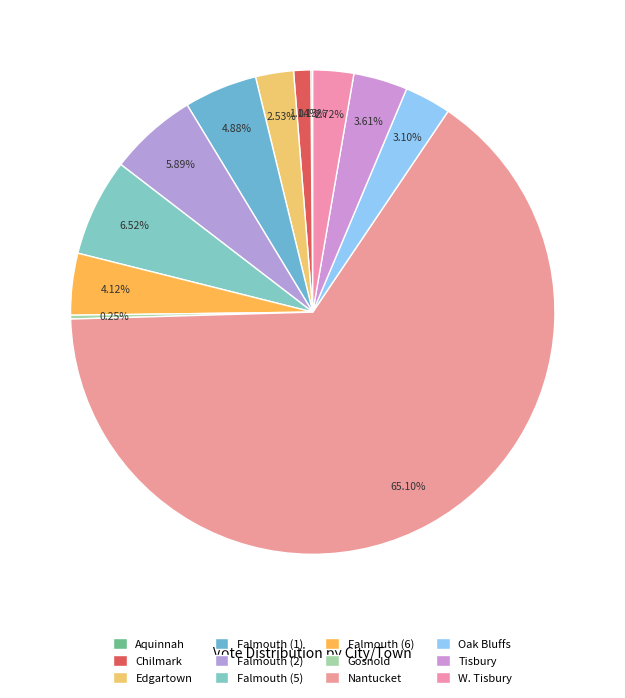

The Oak Bluffs slice represents 1% of the pie. True or false?

False